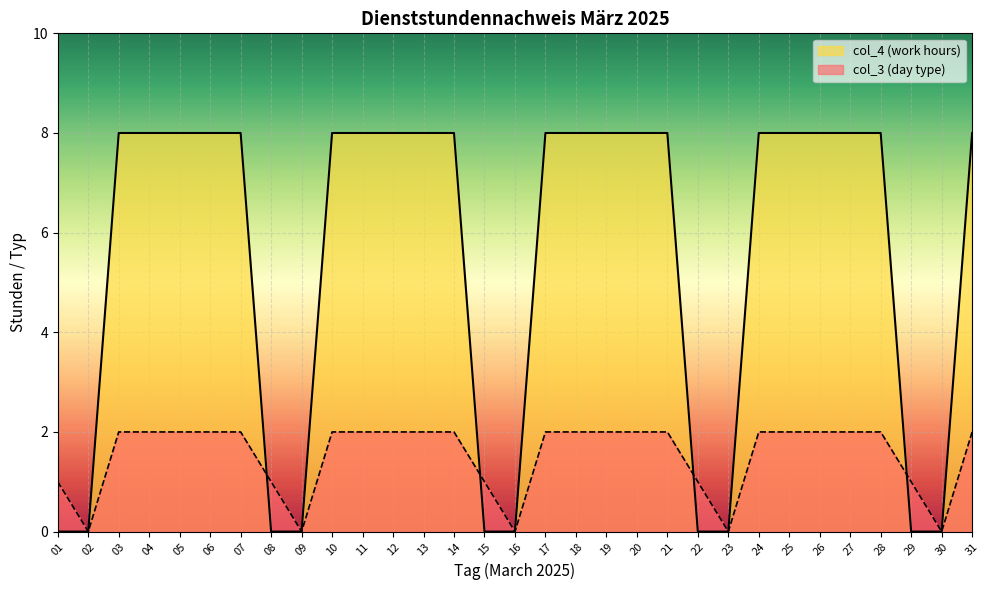

Reading left to right, list all the values displayed in this chart.

col_3 (day type): 1	0	2	2	2	2	2	1	0	2	2	2	2	2	1	0	2	2	2	2	2	1	0	2	2	2	2	2	1	0	2
col_4 (work hours): 0	0	8	8	8	8	8	0	0	8	8	8	8	8	0	0	8	8	8	8	8	0	0	8	8	8	8	8	0	0	8